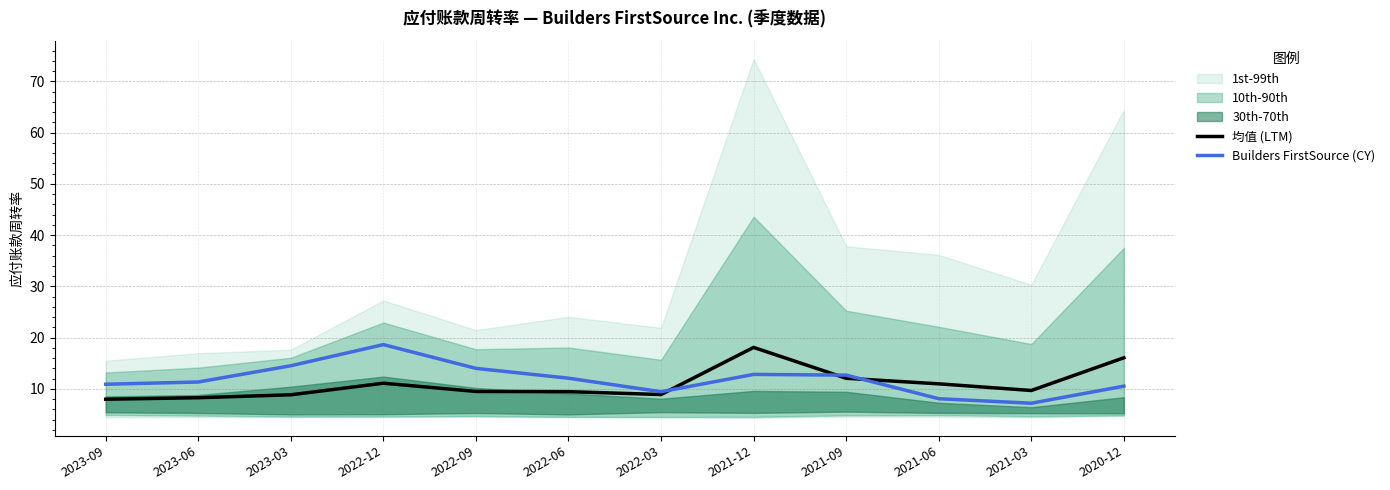

What is the total value across all series at 2022-03?

18.4